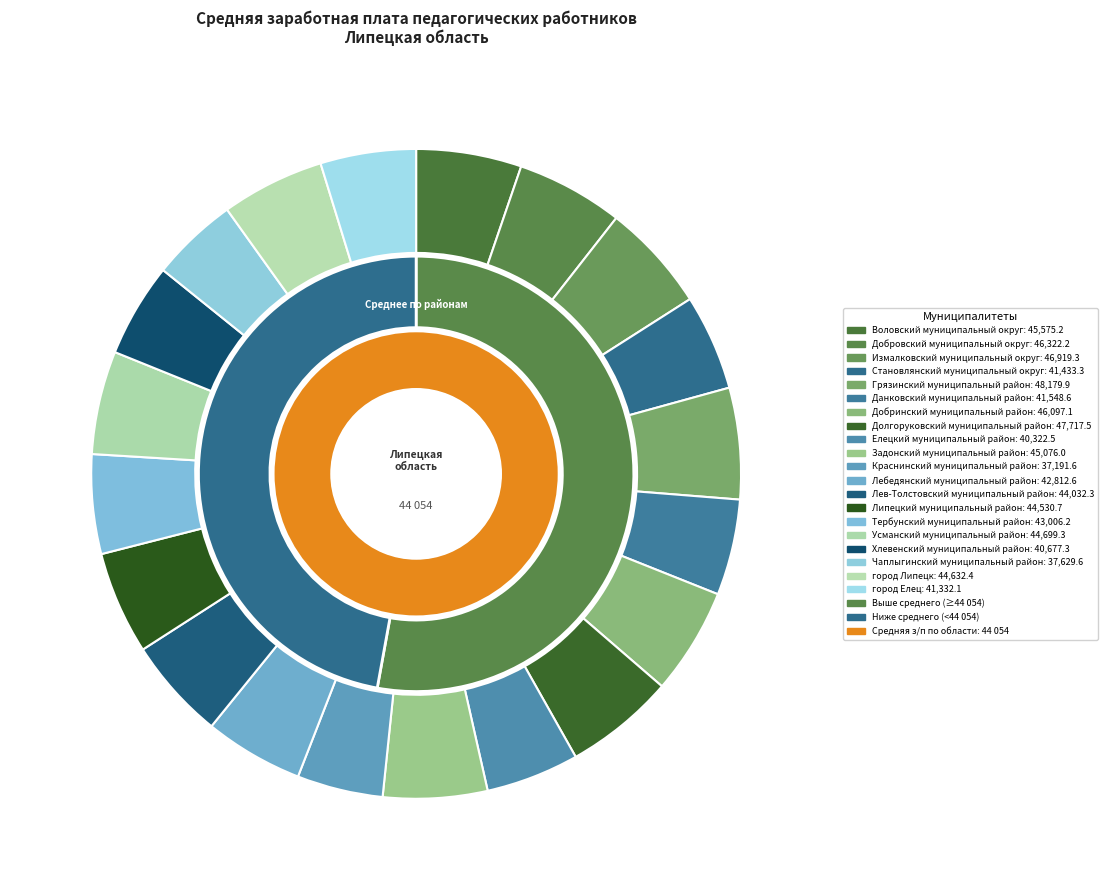

What is the smallest slice in the pie chart?

Краснинский муниципальный район